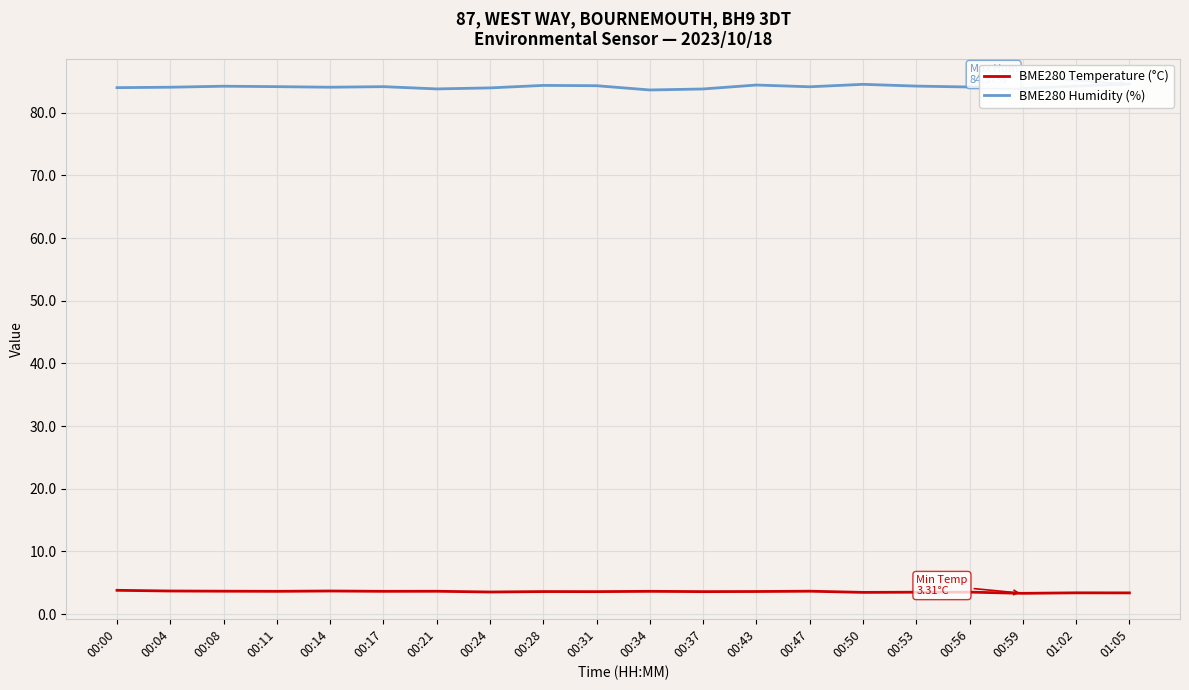

What is the value of the BME280 Humidity (%) point at the 1st from the left?

84.0